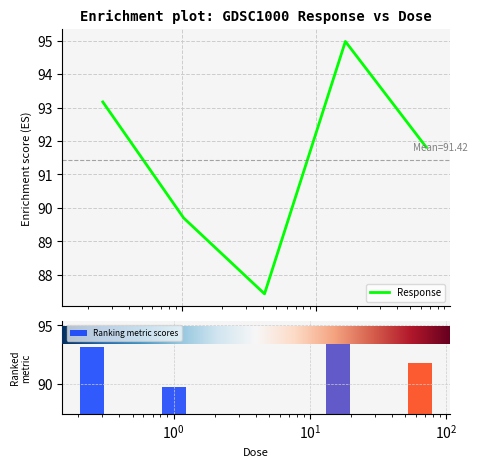

What is the difference between the maximum and minimum values in the Response series?

7.5